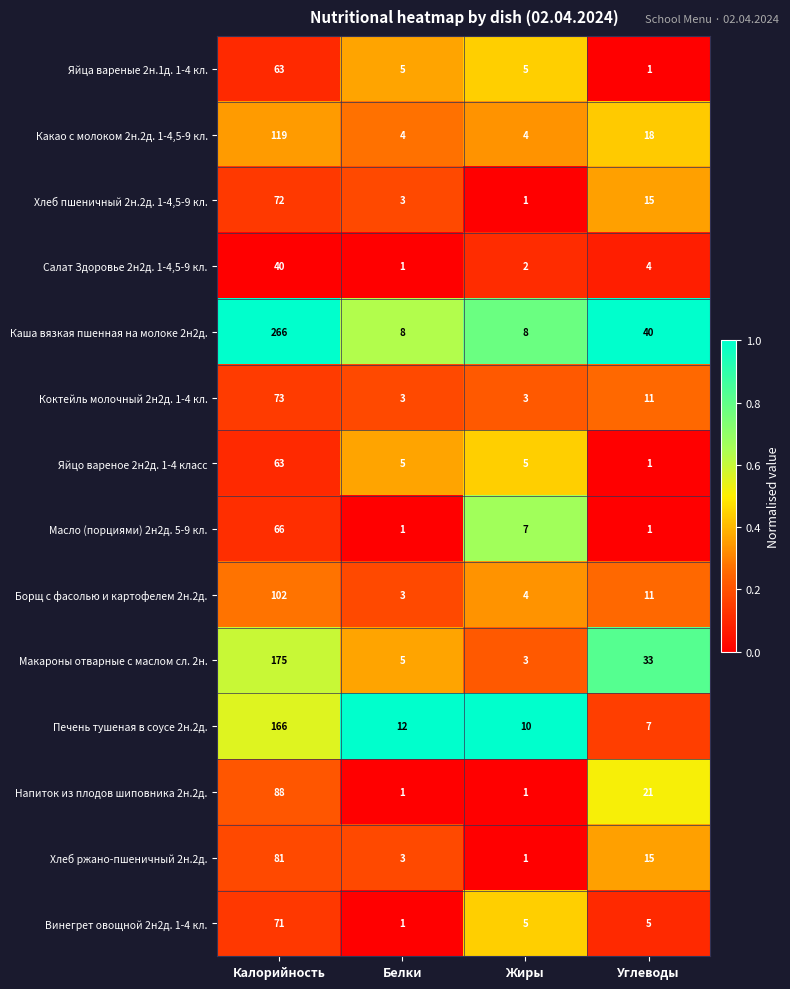

What is the sum of the Коктейль молочный 2н2д. 1-4 кл. values at Белки and Жиры?

6